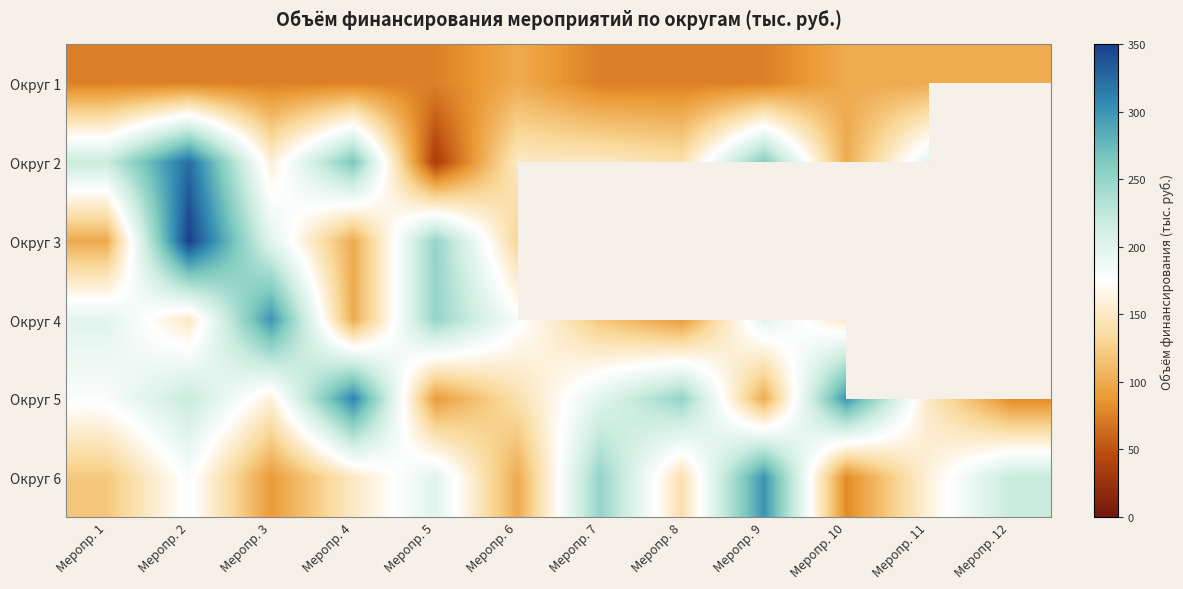

The value of Округ 1 at Меропр. 4 is 41.4. True or false?

False